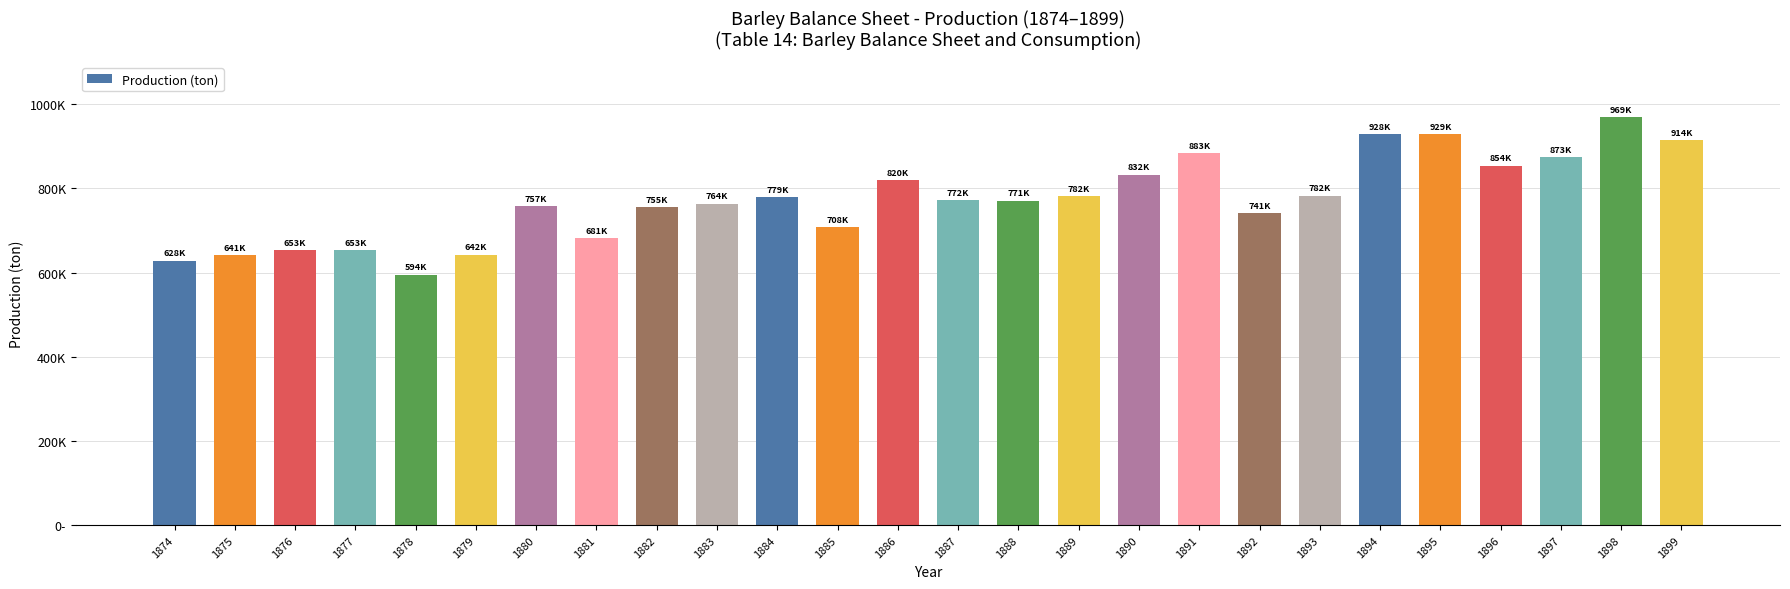

Are the bars horizontal?

No